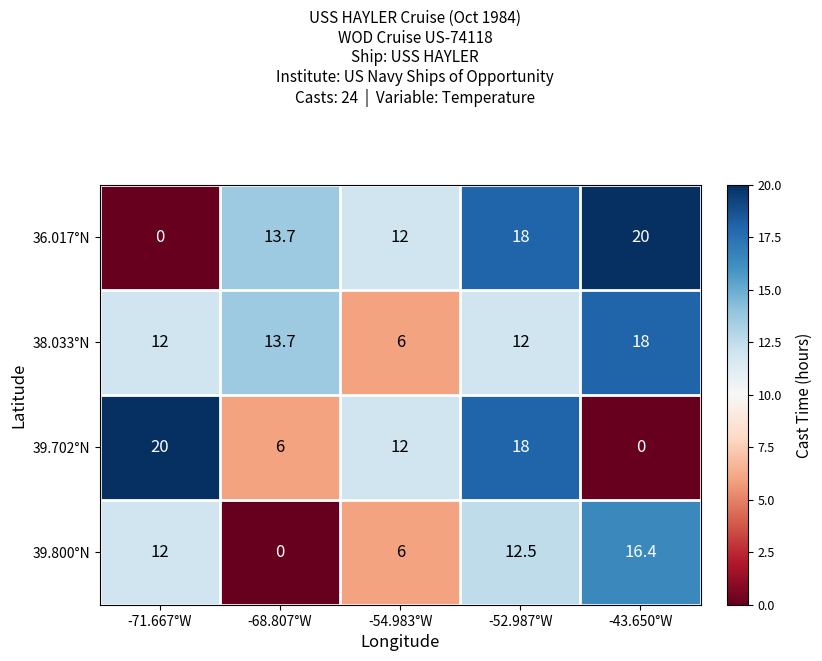

At which label does 39.800°N reach its minimum?

-68.807°W